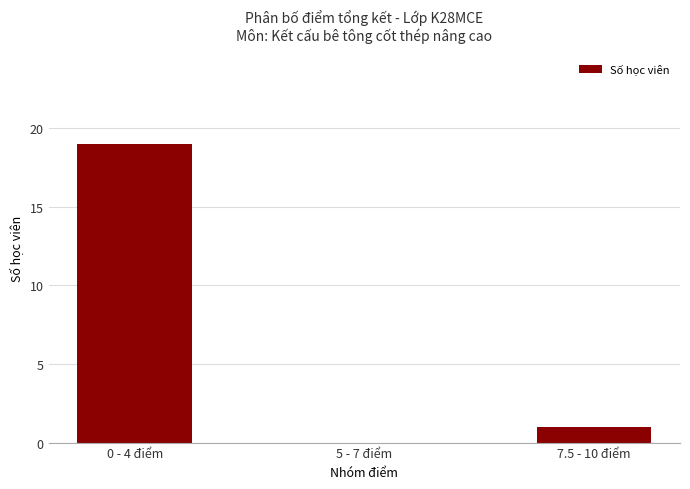

Are the bars horizontal?

No